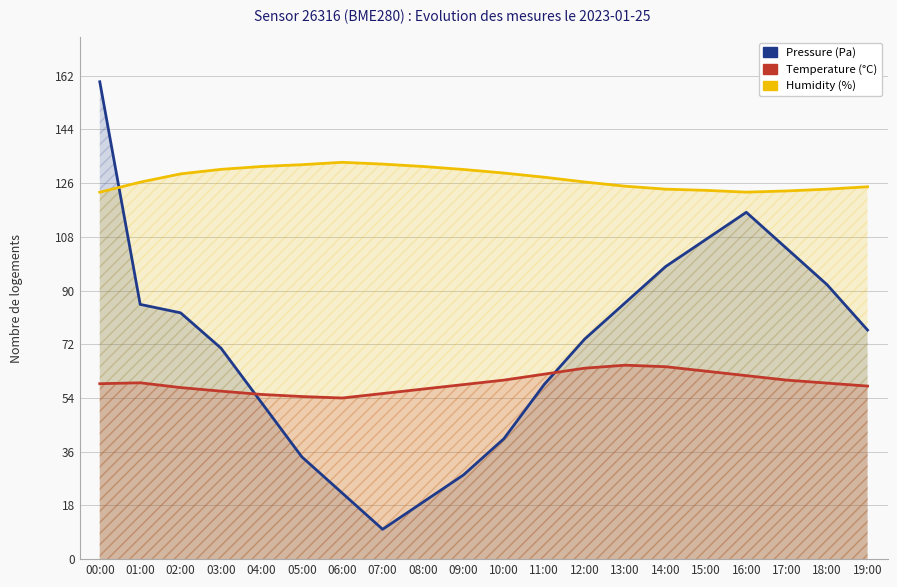

Is it true that Temperature (°C) equals 76.1 at 06:00?

False